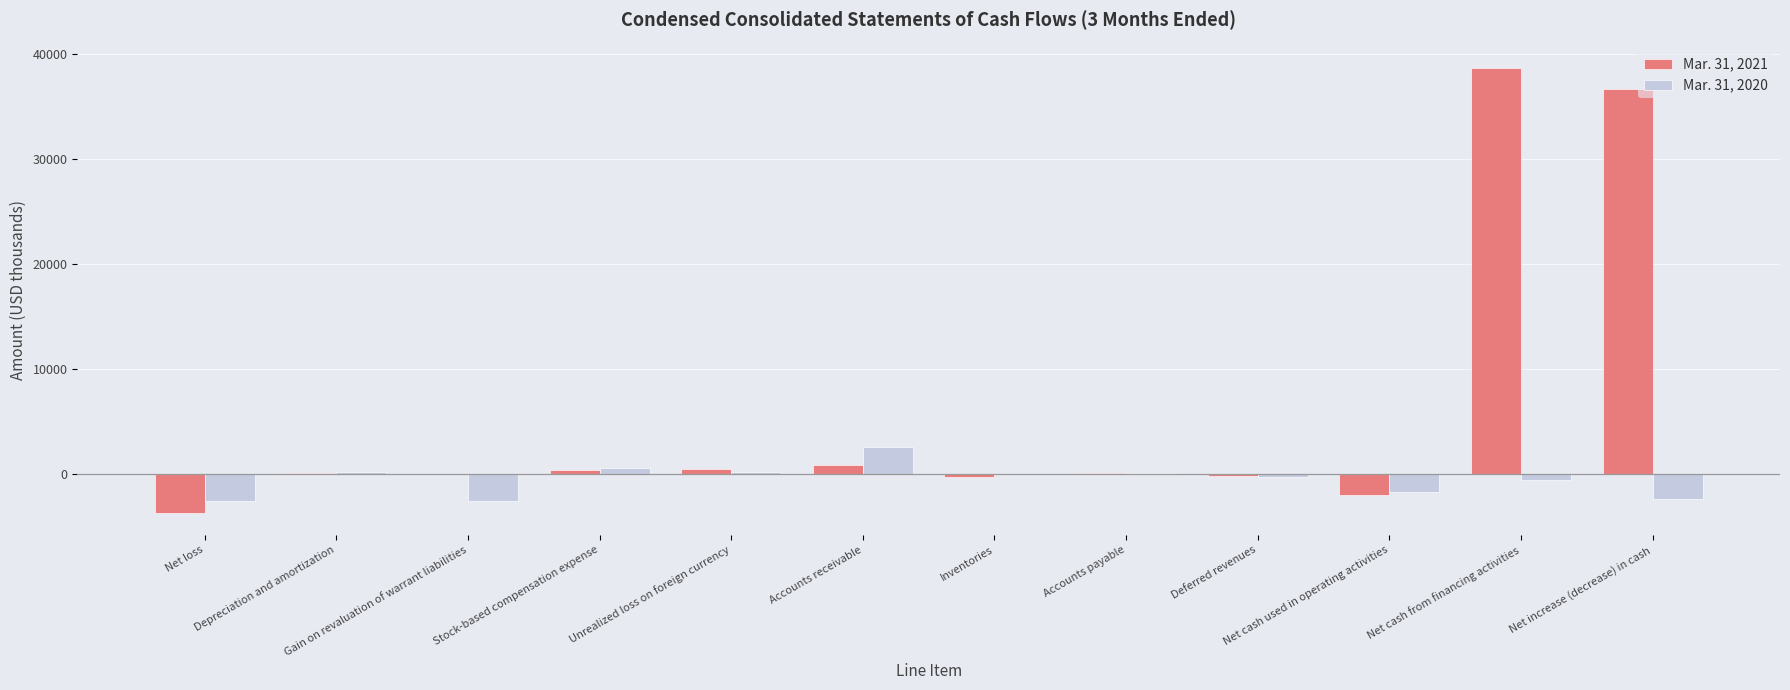

What is the maximum value shown in the chart?

38712